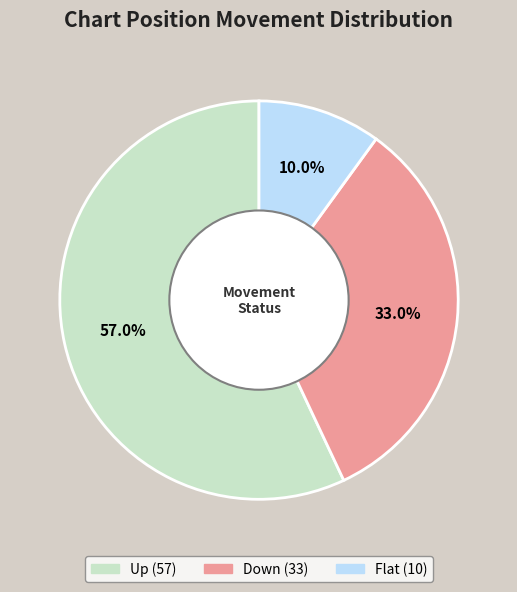

Is there a majority slice in this chart?

Yes